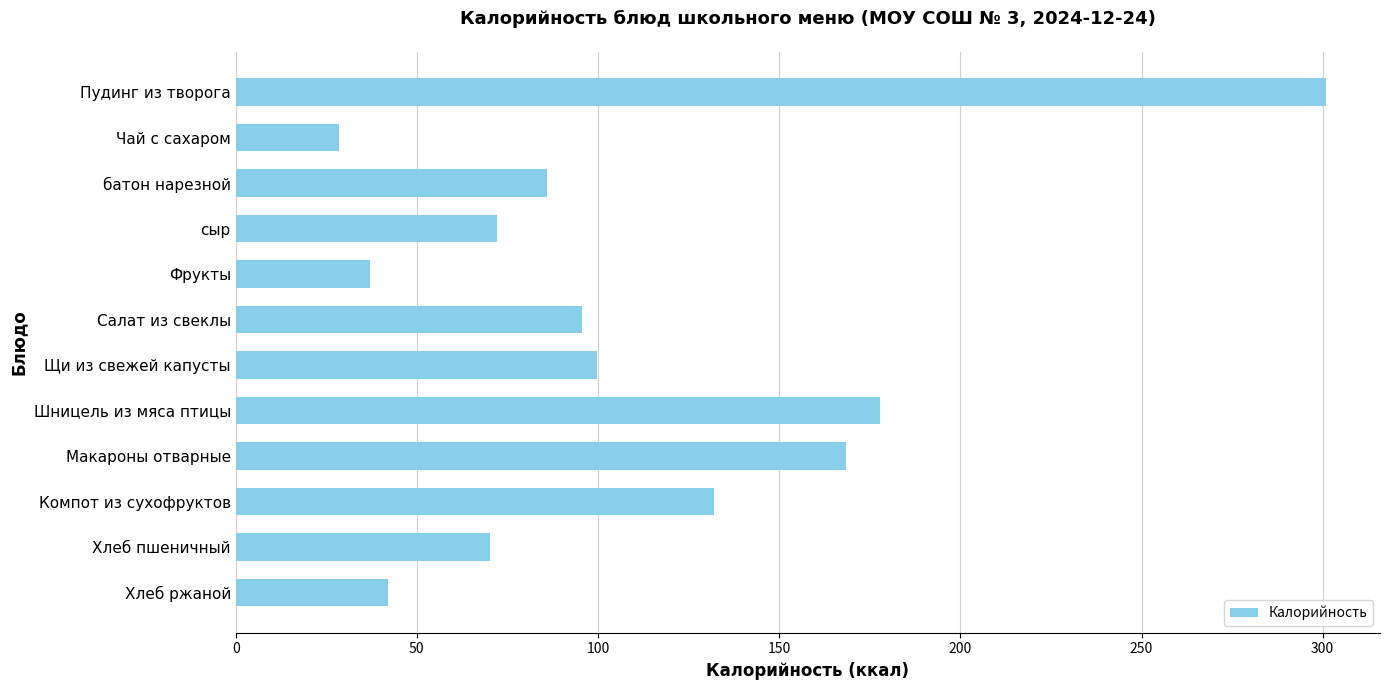

Is it true that the value at Шницель из мяса птицы is 65.0?

False